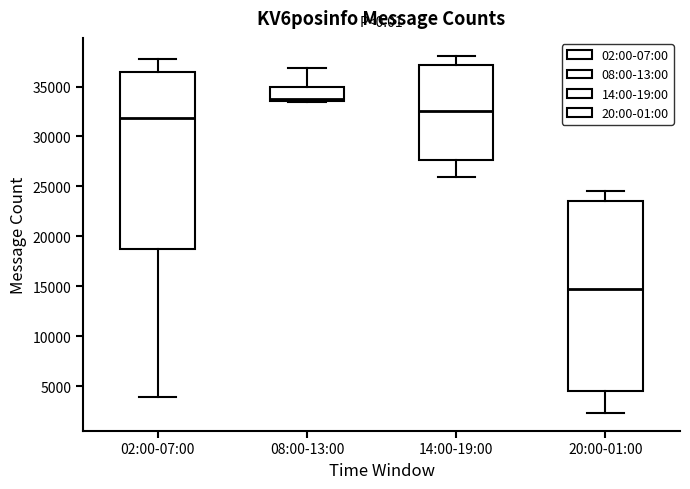

Where does the lower whisker of the box for 02:00-07:00 end on the y-axis? The values are not printed on the chart, so give them approximately, as read against the axis.

4000